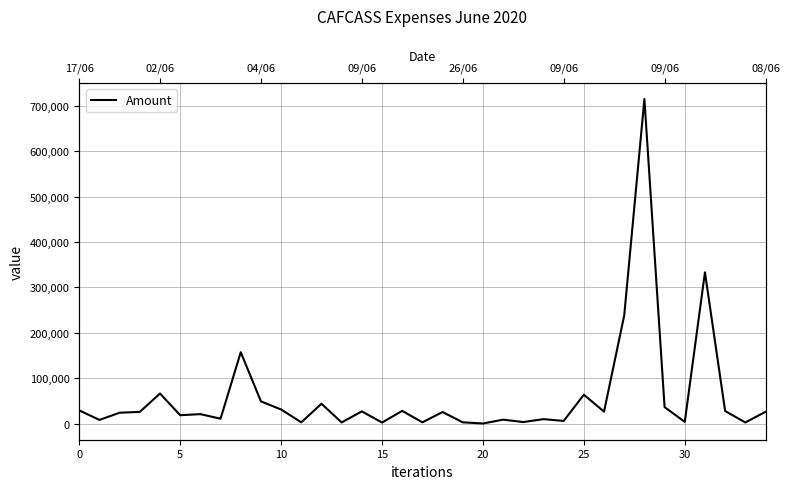

Which has a higher value, 30 or 29?

29